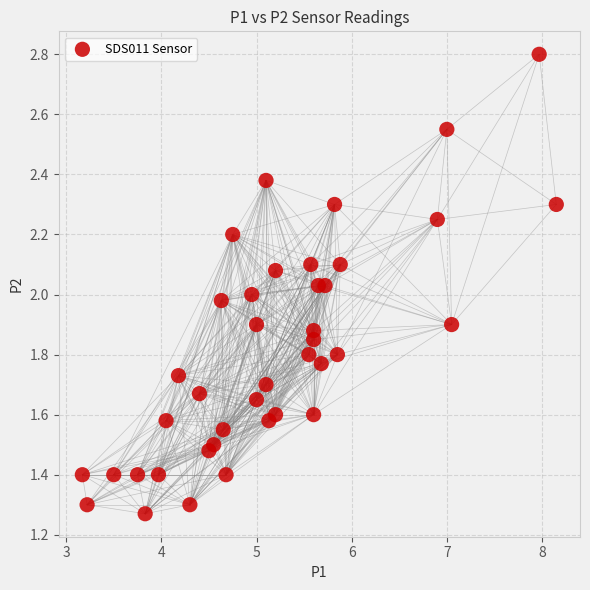

What is the range of X values (max minus min)?

5.0